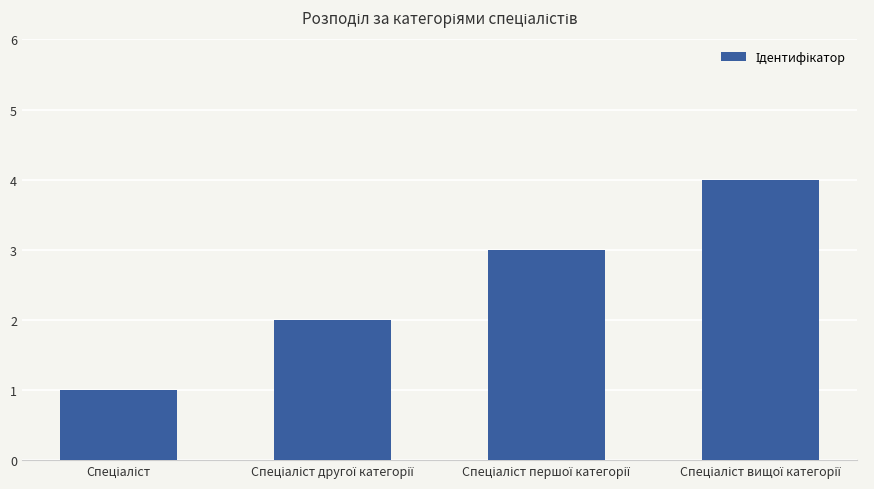

What is the difference between the maximum and minimum values?

3